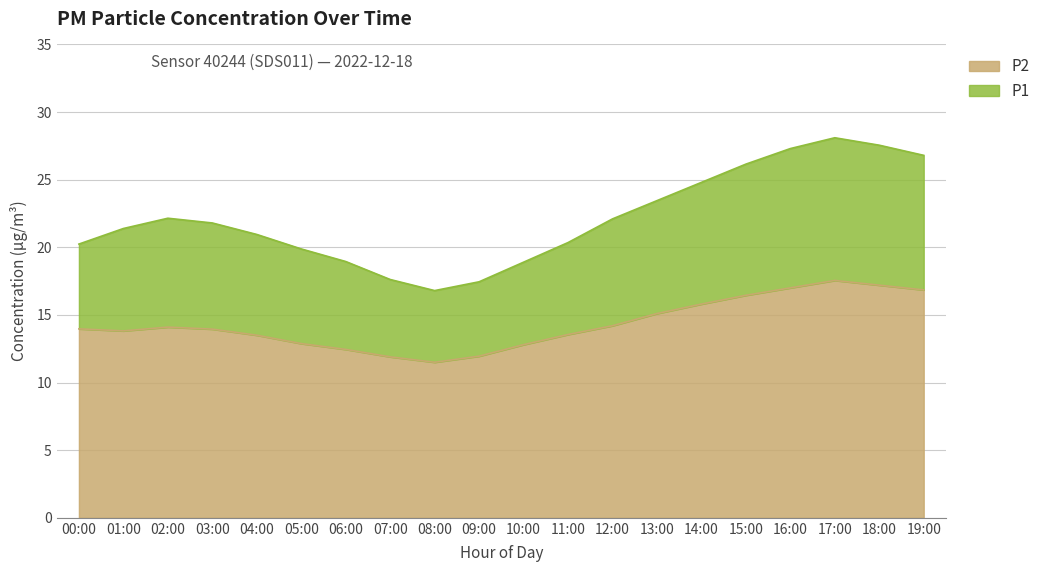

Reading right to left, extract all data points from this chart.

P1: 26.8	27.6	28.1	27.3	26.1	24.8	23.4	22.1	20.4	18.9	17.4	16.8	17.6	18.9	19.9	20.9	21.8	22.1	21.4	20.2
P2: 16.9	17.2	17.6	17.0	16.4	15.8	15.1	14.2	13.6	12.8	11.9	11.5	11.9	12.4	12.9	13.5	13.9	14.1	13.8	14.0